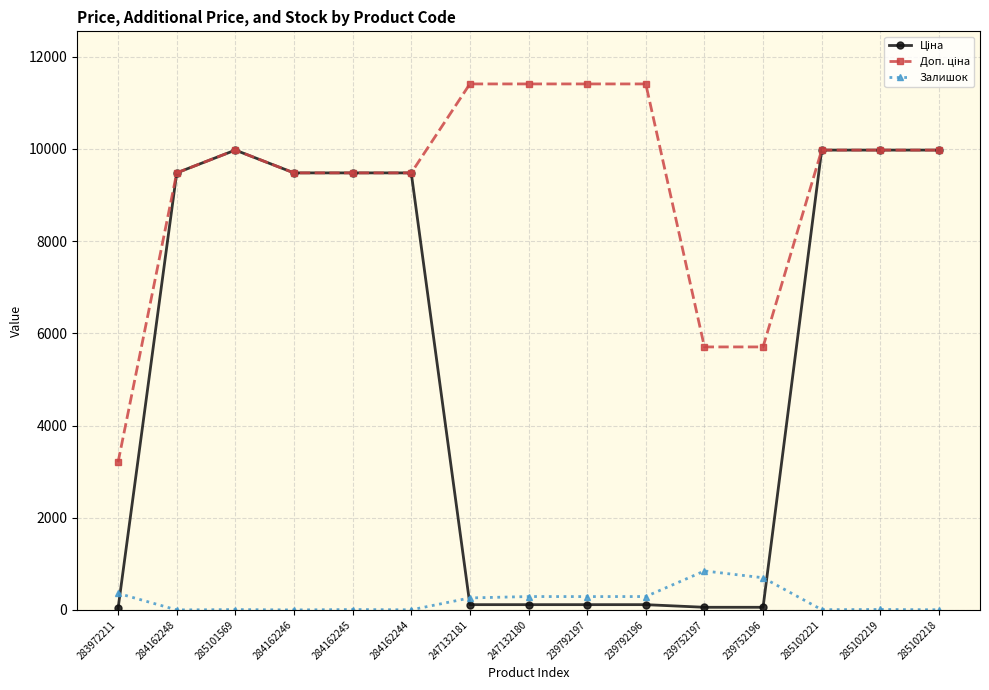

What is the total value across all series at 284162246?

18960.1